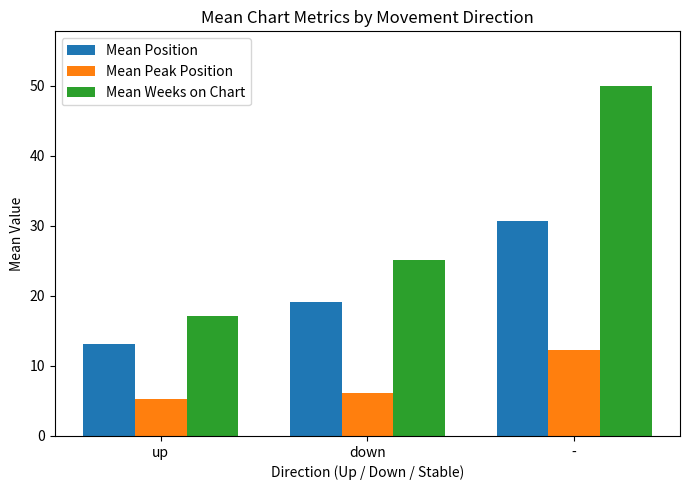

At which category is the sum across all series the highest?

-